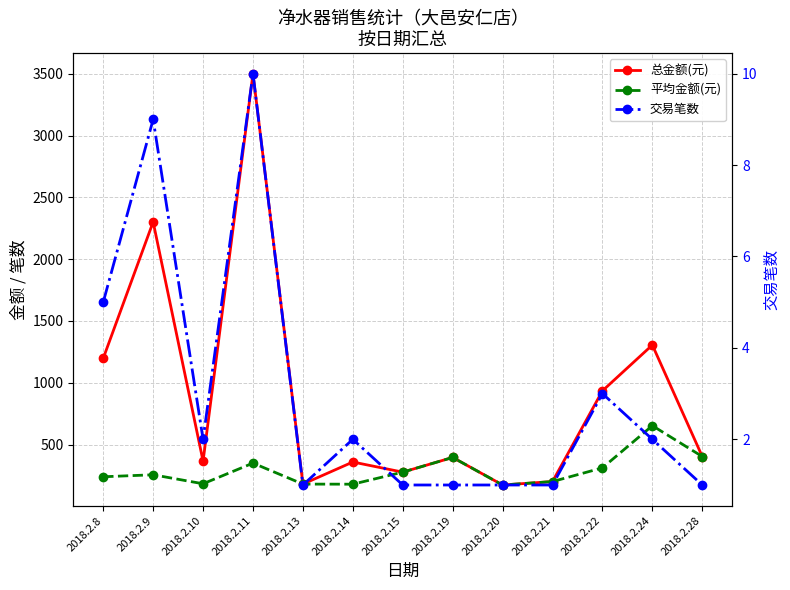

What is the minimum value shown in the chart?

1.0